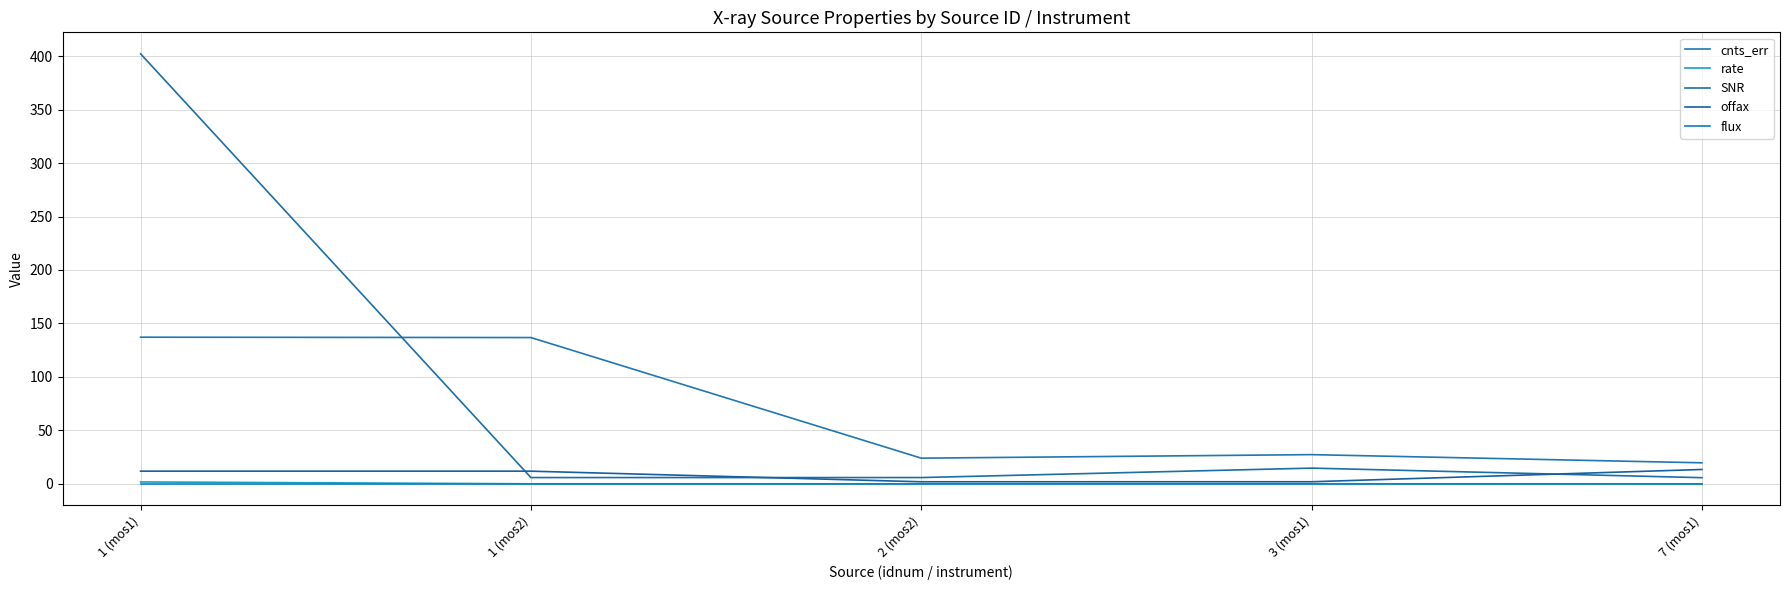

True or false: flux has a value of 0.0 at 3 (mos1).

True